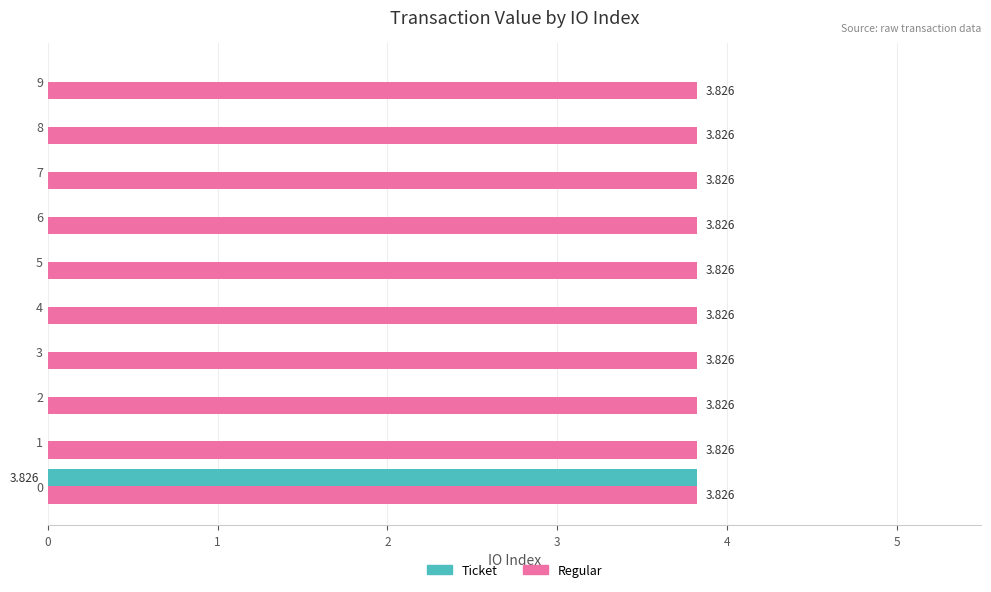

Which series changed the most between 0 and 6?

Ticket